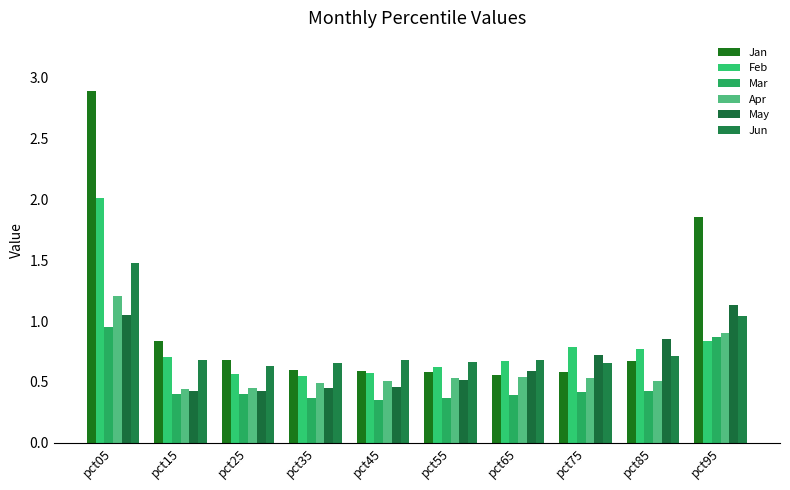

What is the average value of the May series?

0.7